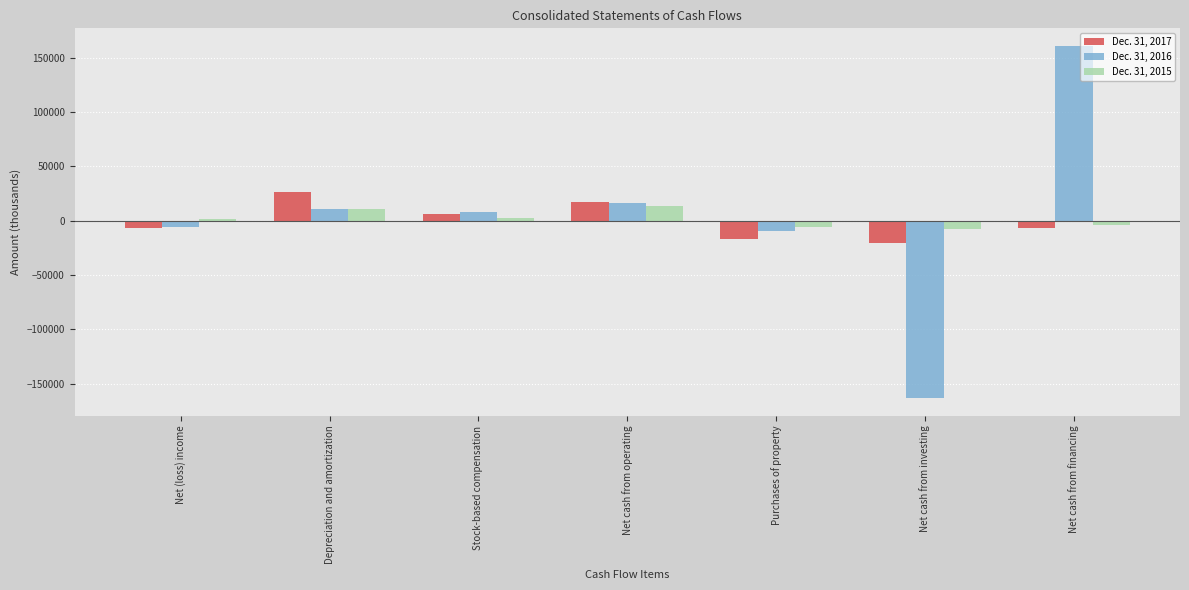

How many data points in Dec. 31, 2015 are less than 1857?

3